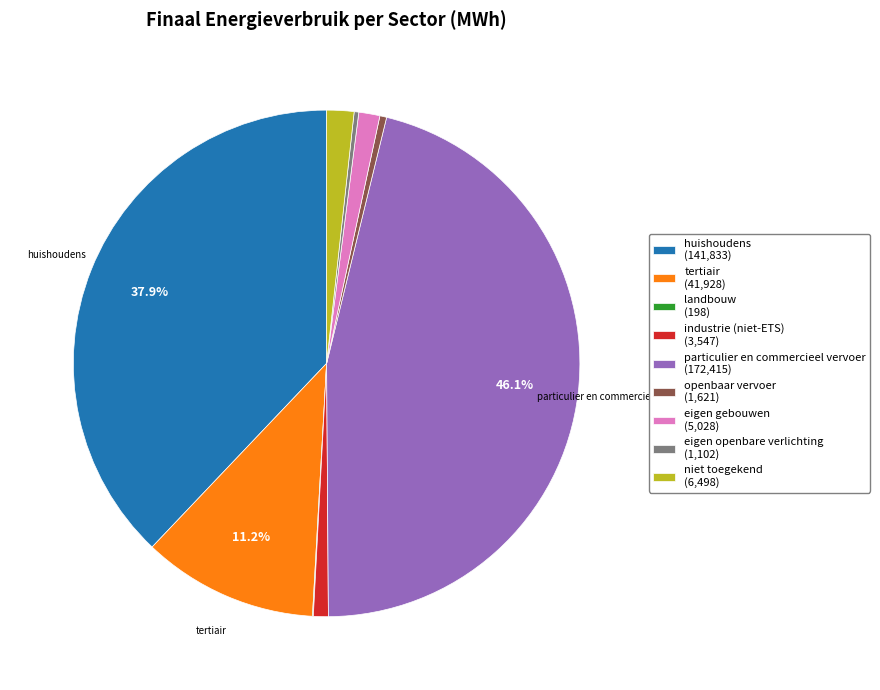

Does niet toegekend account for over 50% of the chart?

No